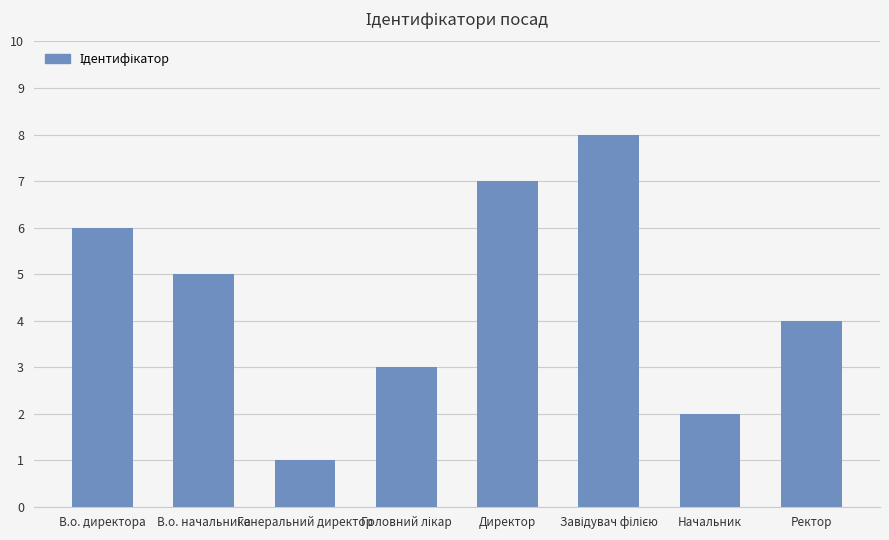

Does the chart contain any negative values?

No